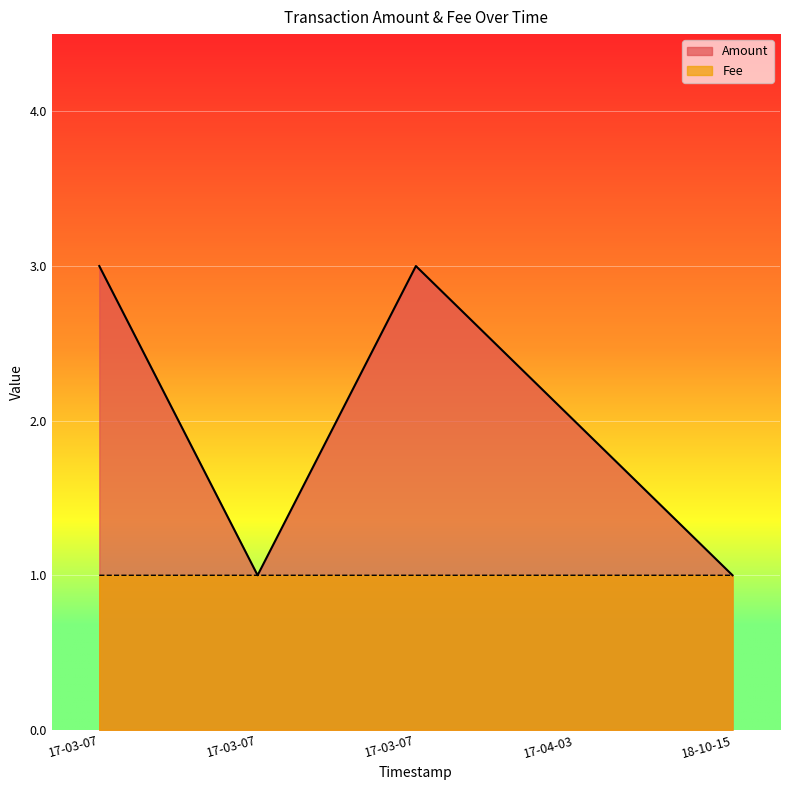

What is the value of the Fee point at the 2nd from the left?

1.0